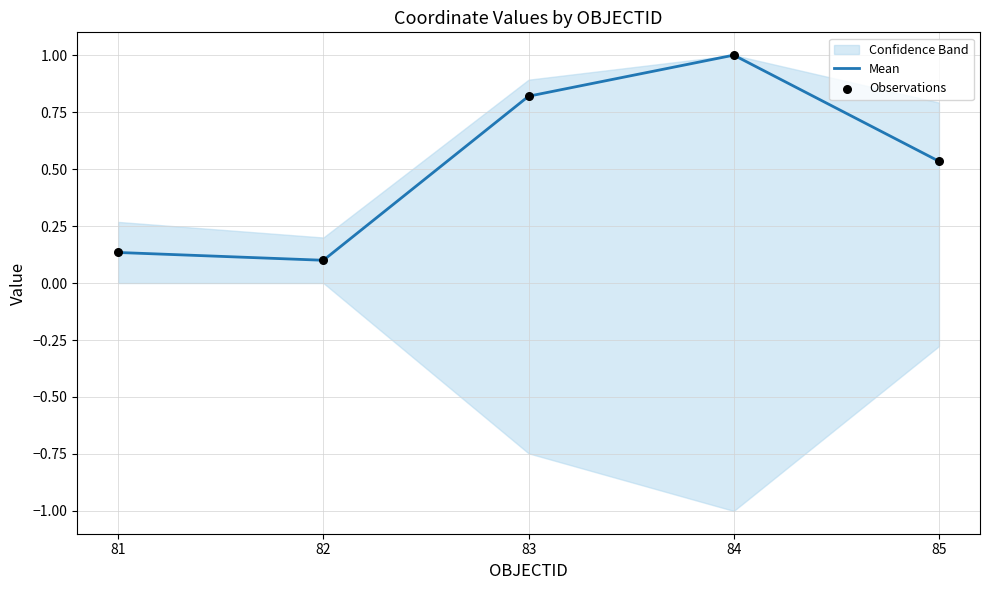

Which series contains the lowest Y value?

Mean